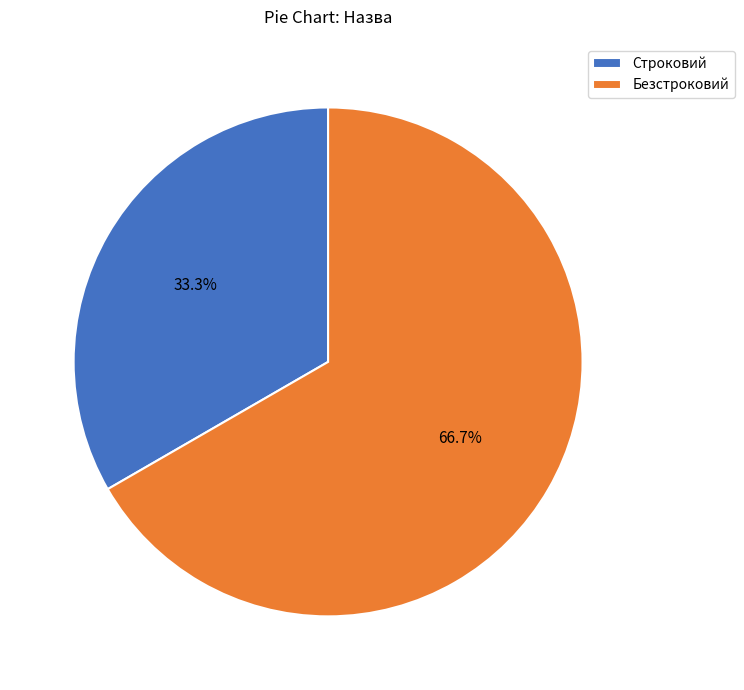

To the nearest percent, what is the difference between the Строковий and Безстроковий slice percentages?

33%